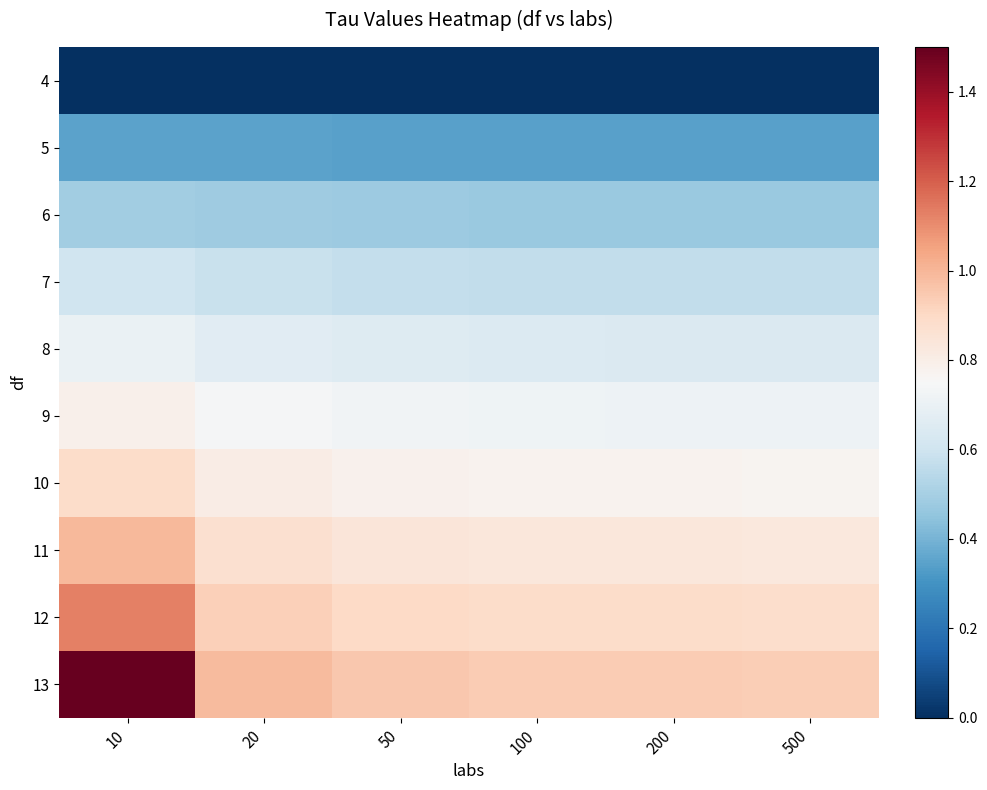

At which category is the sum across all series the highest?

10